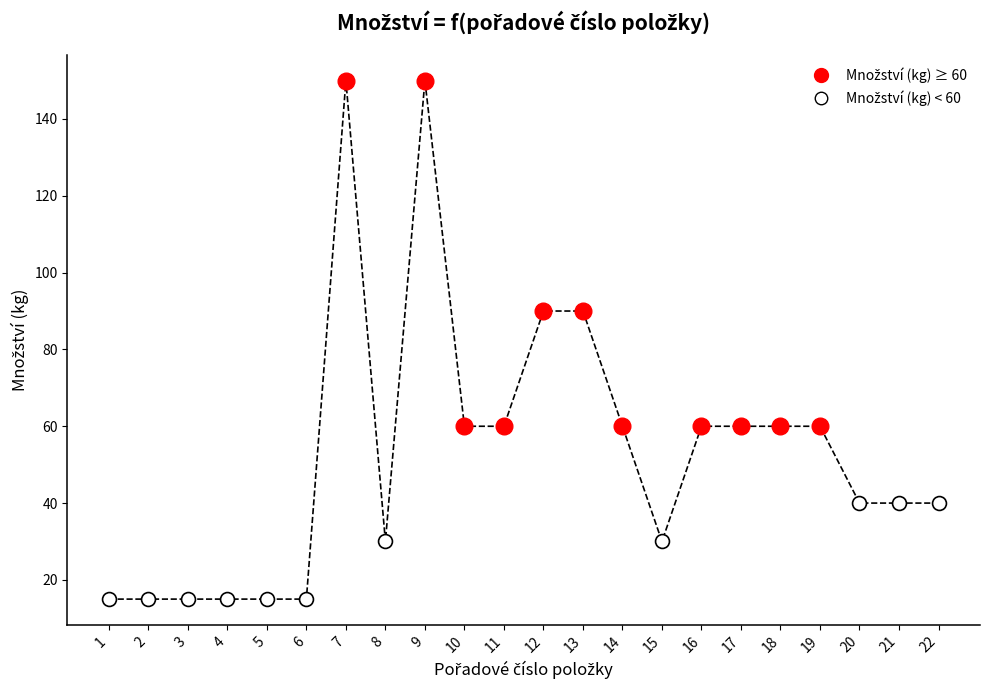

What is the difference between the maximum and minimum values?

135